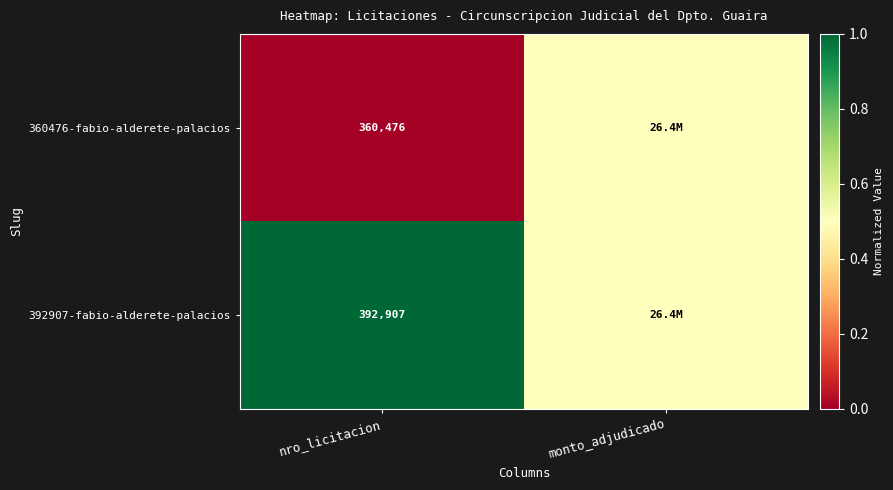

At nro_licitacion, list the series in order from largest to smallest.

392907-fabio-alderete-palacios, 360476-fabio-alderete-palacios